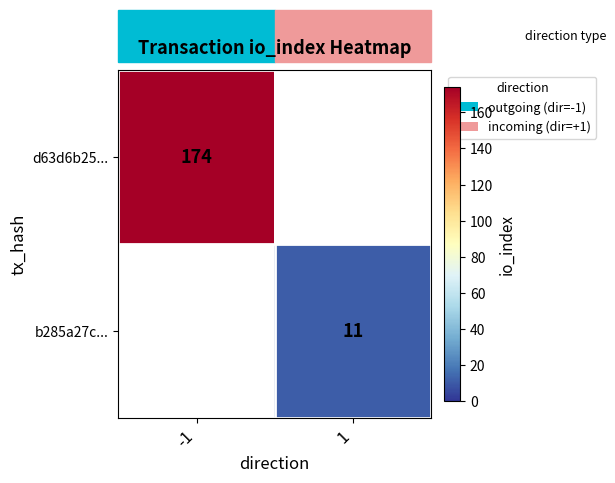

Which has a higher value, 1 or -1?

-1